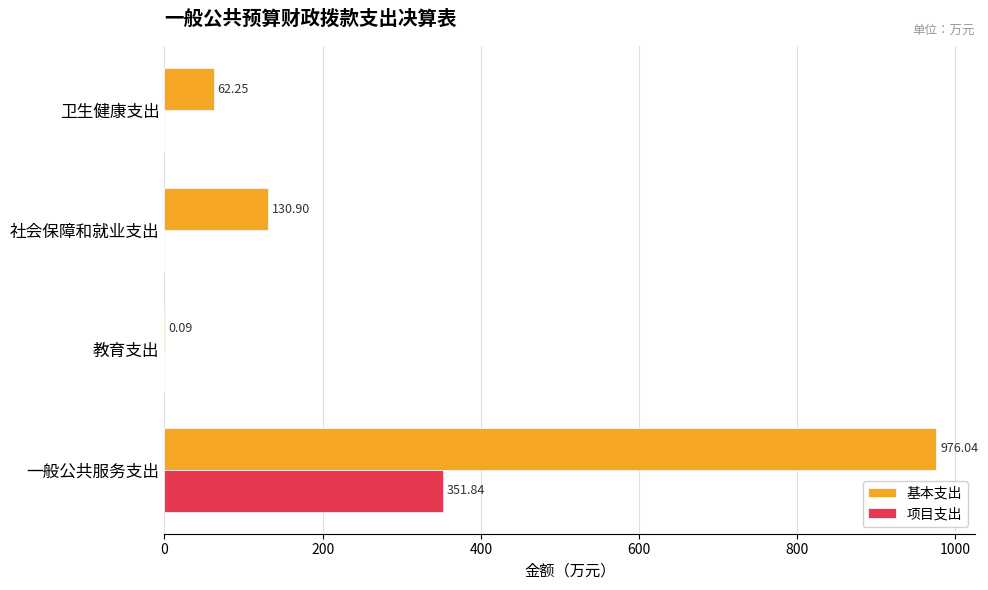

At which category is the sum across all series the highest?

一般公共服务支出